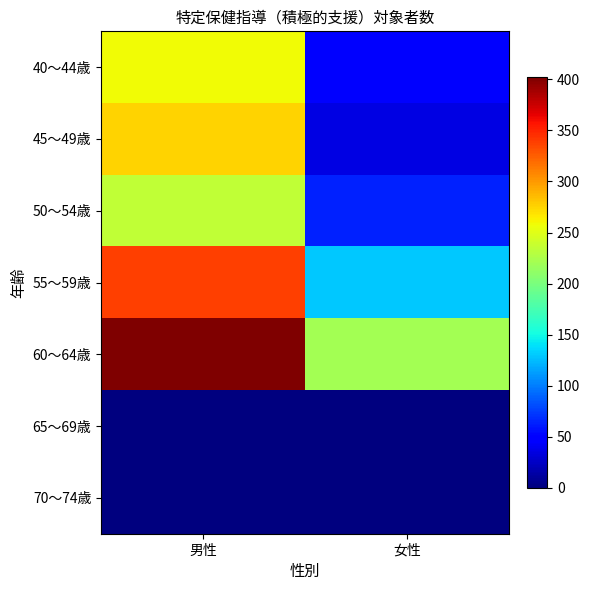

At which category is the sum across all series the highest?

男性